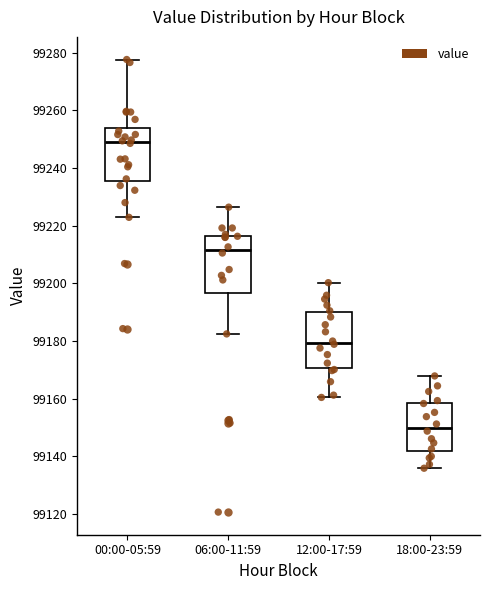

Reading left to right, read every box against the y-axis: the position of its median line, the range the box covers, and the ends of its whiskers. The values are not printed on the chart, so give them approximately, as read against the axis.

00:00-05:59: median 99250, box 99236 to 99254, whiskers 99222 to 99278
06:00-11:59: median 99212, box 99196 to 99216, whiskers 99182 to 99226
12:00-17:59: median 99180, box 99170 to 99190, whiskers 99160 to 99200
18:00-23:59: median 99150, box 99142 to 99158, whiskers 99136 to 99168